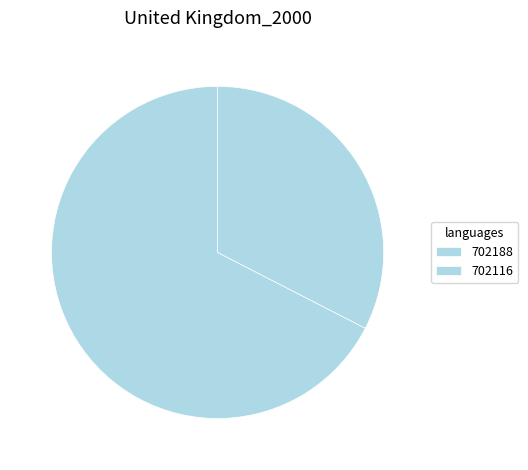

How many slices are in this pie chart?

2